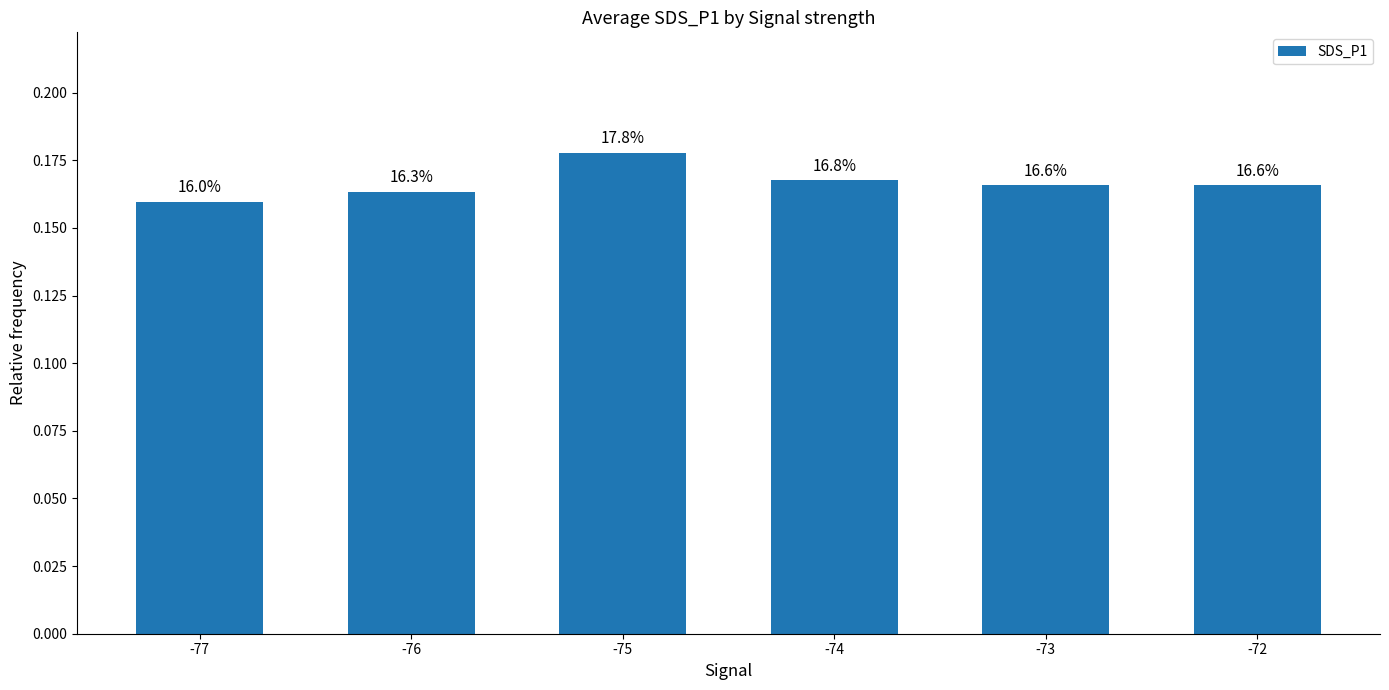

List the labels in order of value, smallest first.

-77, -76, -73, -72, -74, -75